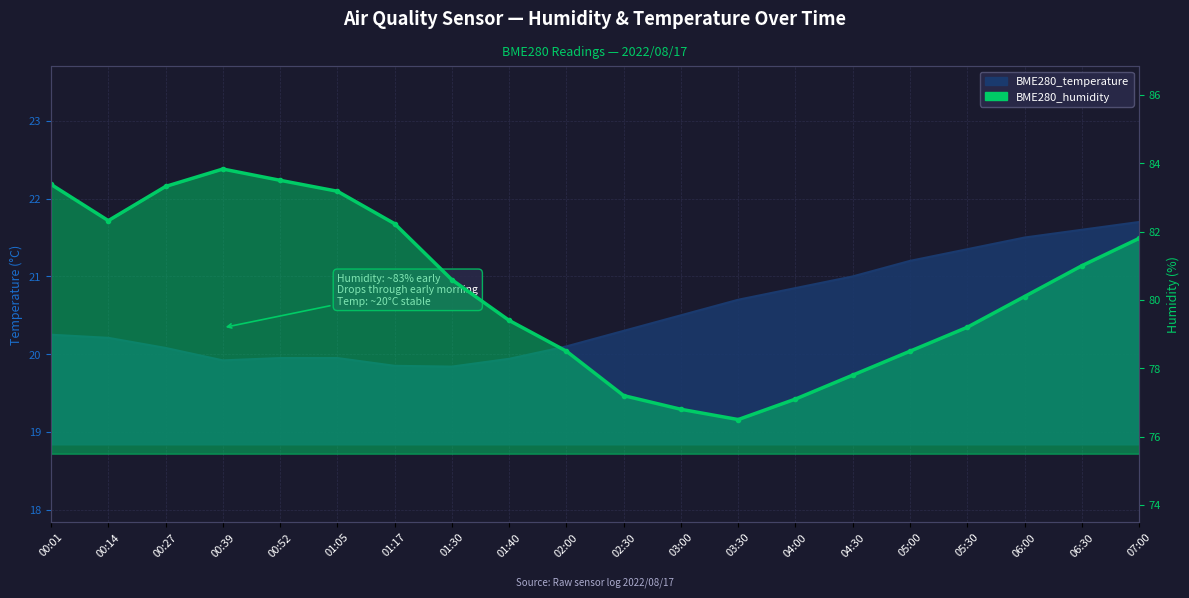

How many data points are less than 80?

9